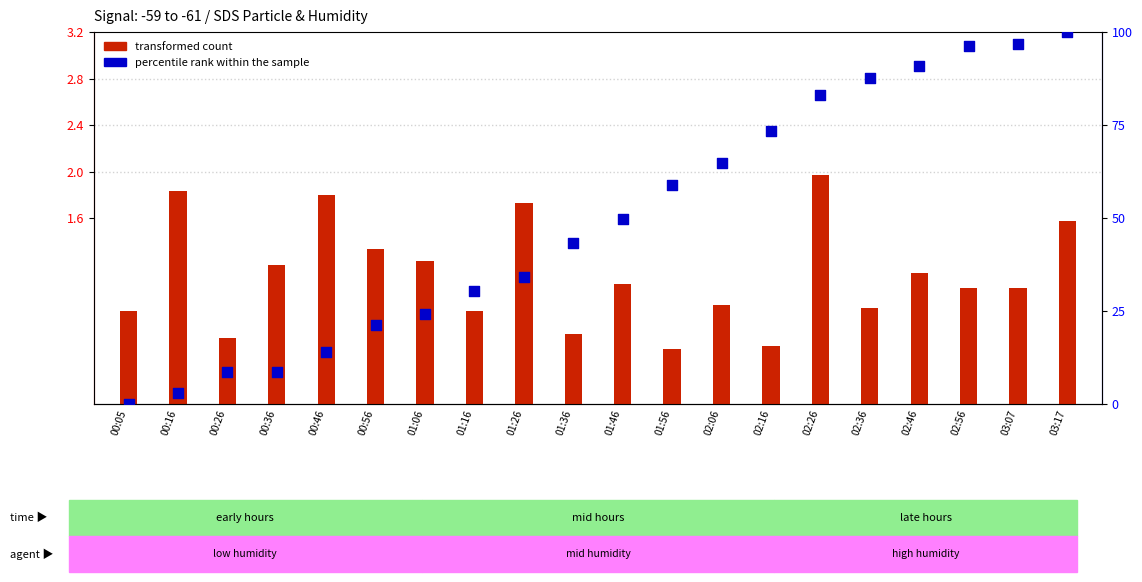

What is the total value across all series at 00:26?

9.2